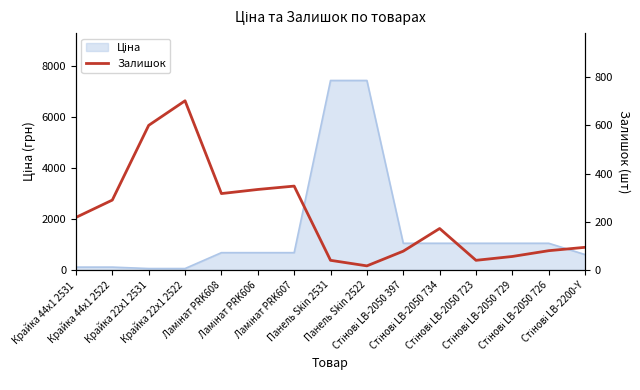

True or false: the data shows 334 at Ламінат PRK606.

True